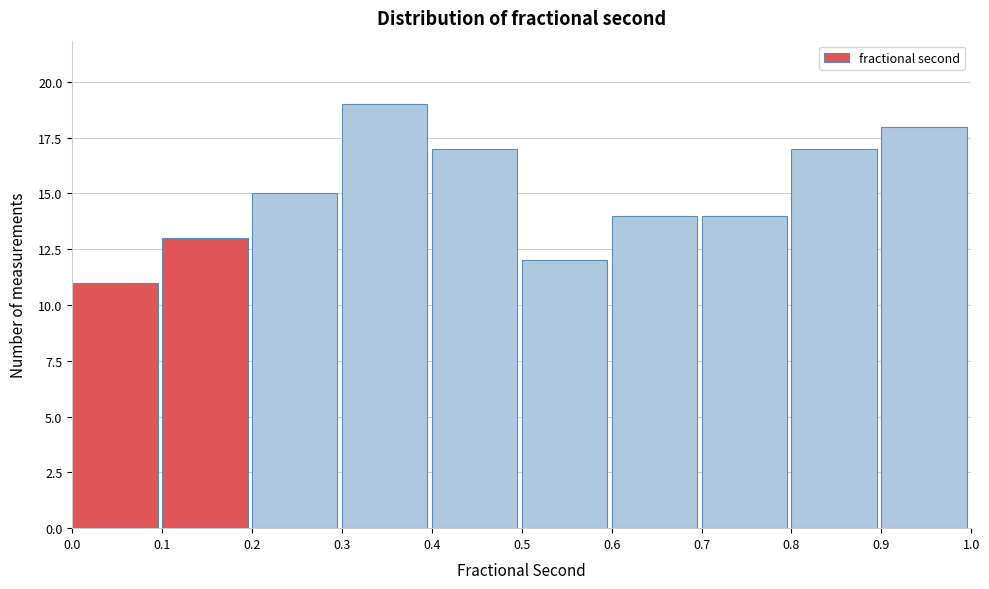

Over which range of the x-axis is the bar tallest?

0.3 to 0.4